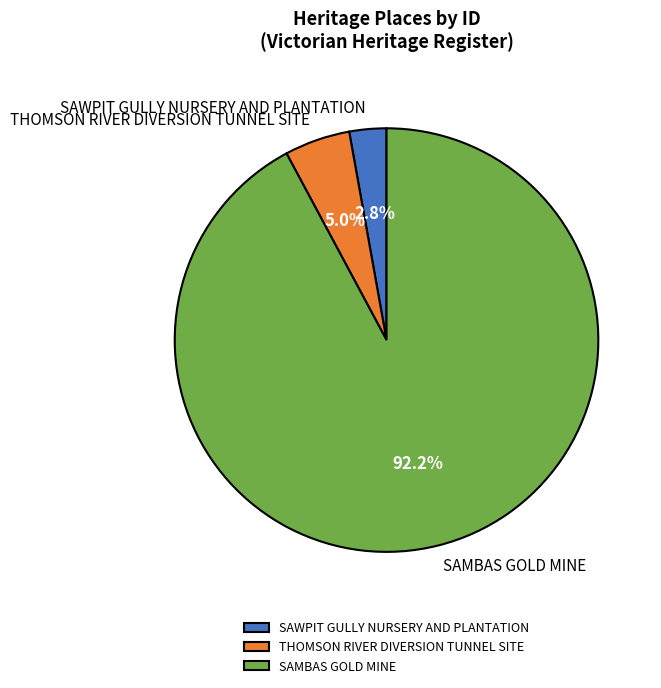

To the nearest percent, what is the combined percentage of THOMSON RIVER DIVERSION TUNNEL SITE and SAWPIT GULLY NURSERY AND PLANTATION?

8%